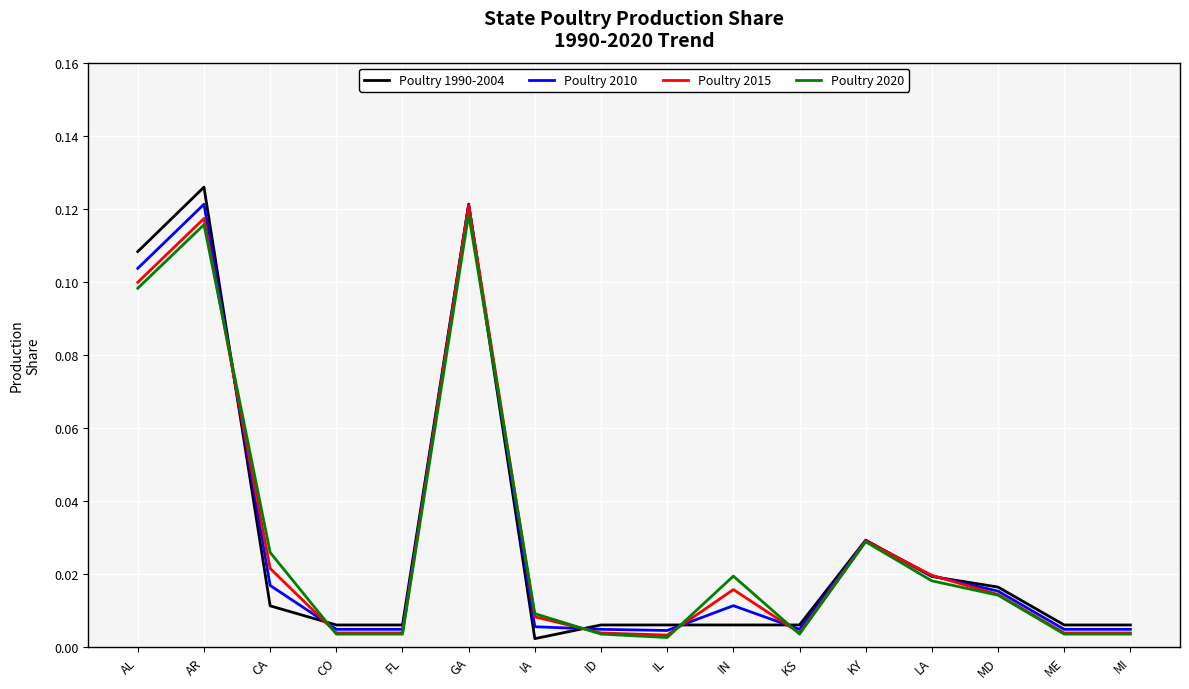

Which category has the highest value across all series?

AR